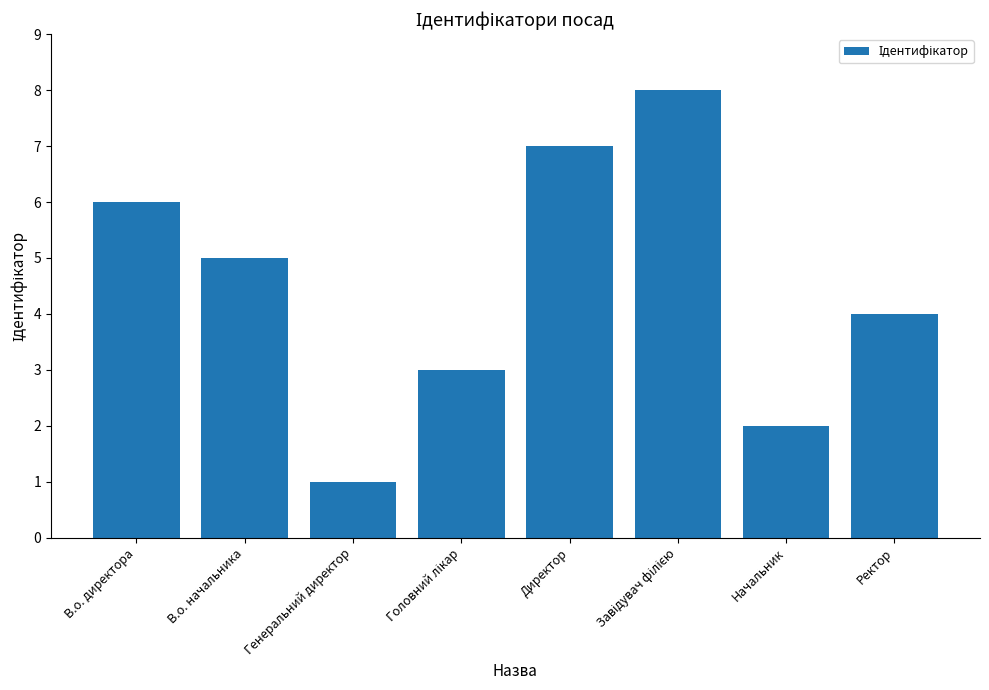

What is the difference between the maximum and second lowest values?

6